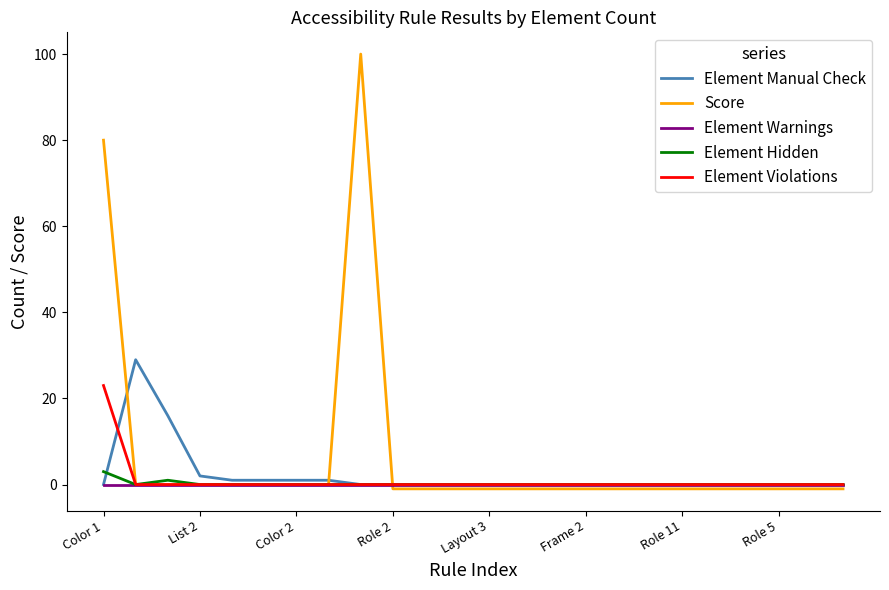

Which series has the widest spread of values?

Score